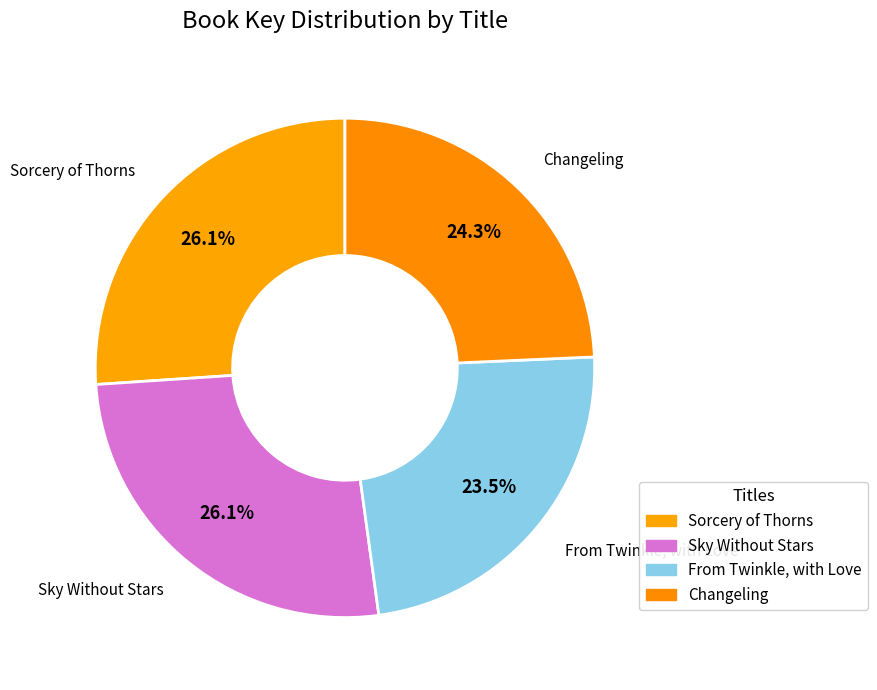

How many segments does this pie chart have?

4